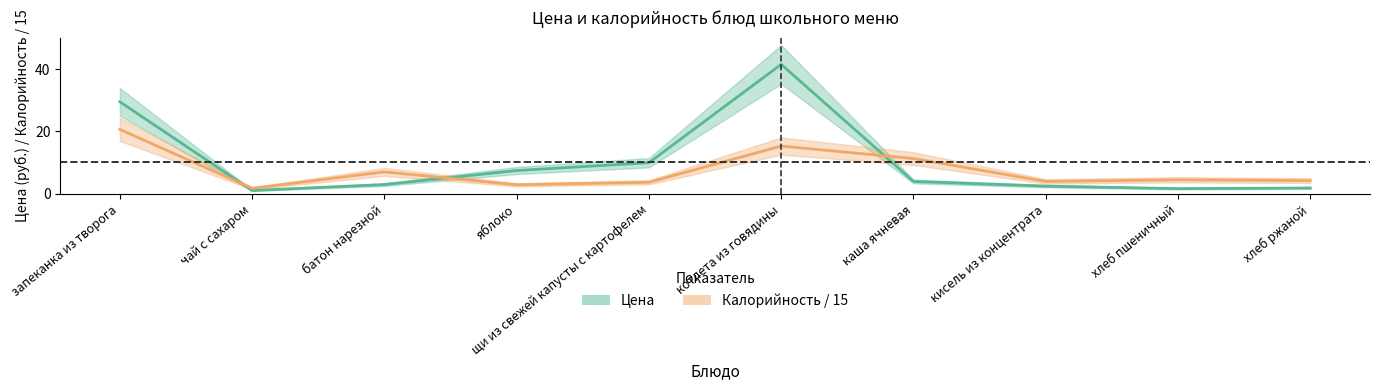

The value of Цена (руб.) at щи из свежей капусты с картофелем is 10.0. True or false?

True